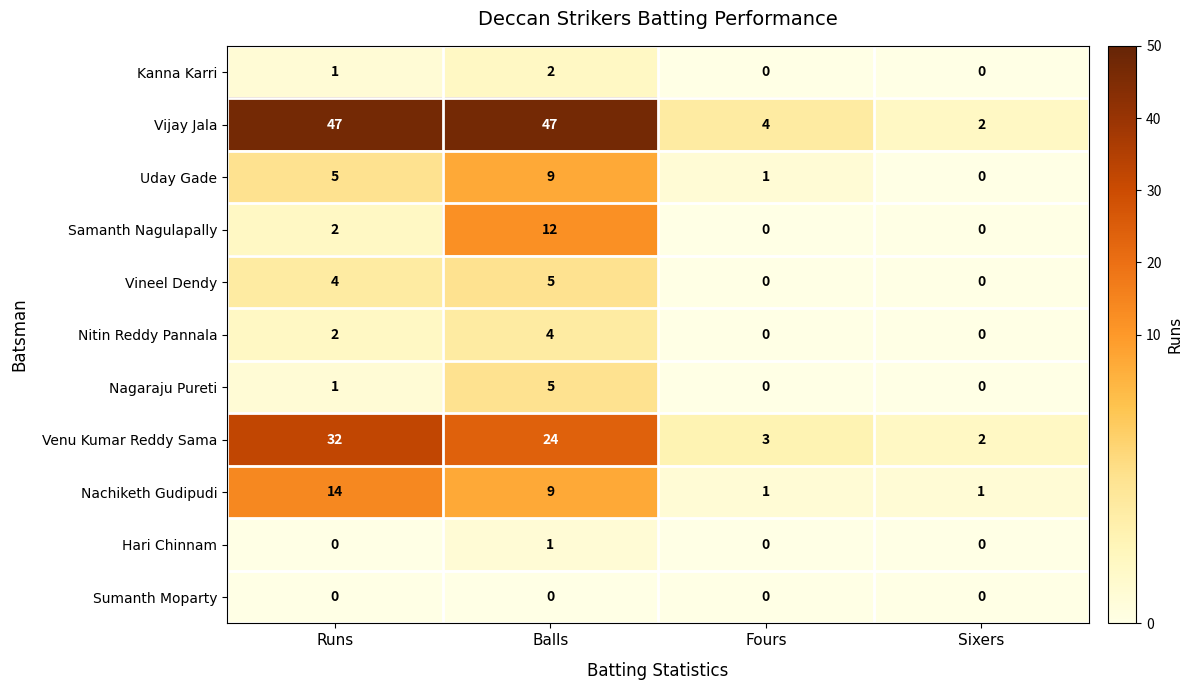

How many distinct data groups are displayed?

11